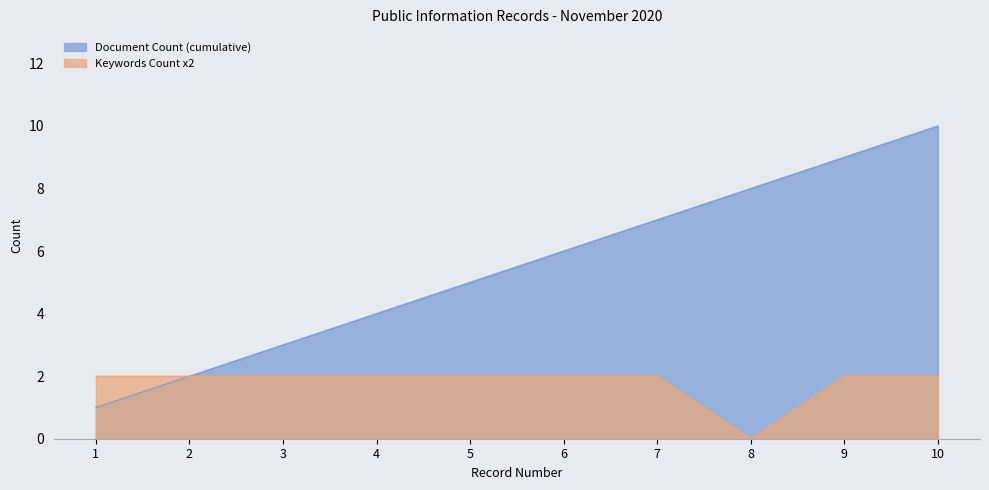

Is it true that Keywords Count x2 equals 2 at 1?

True